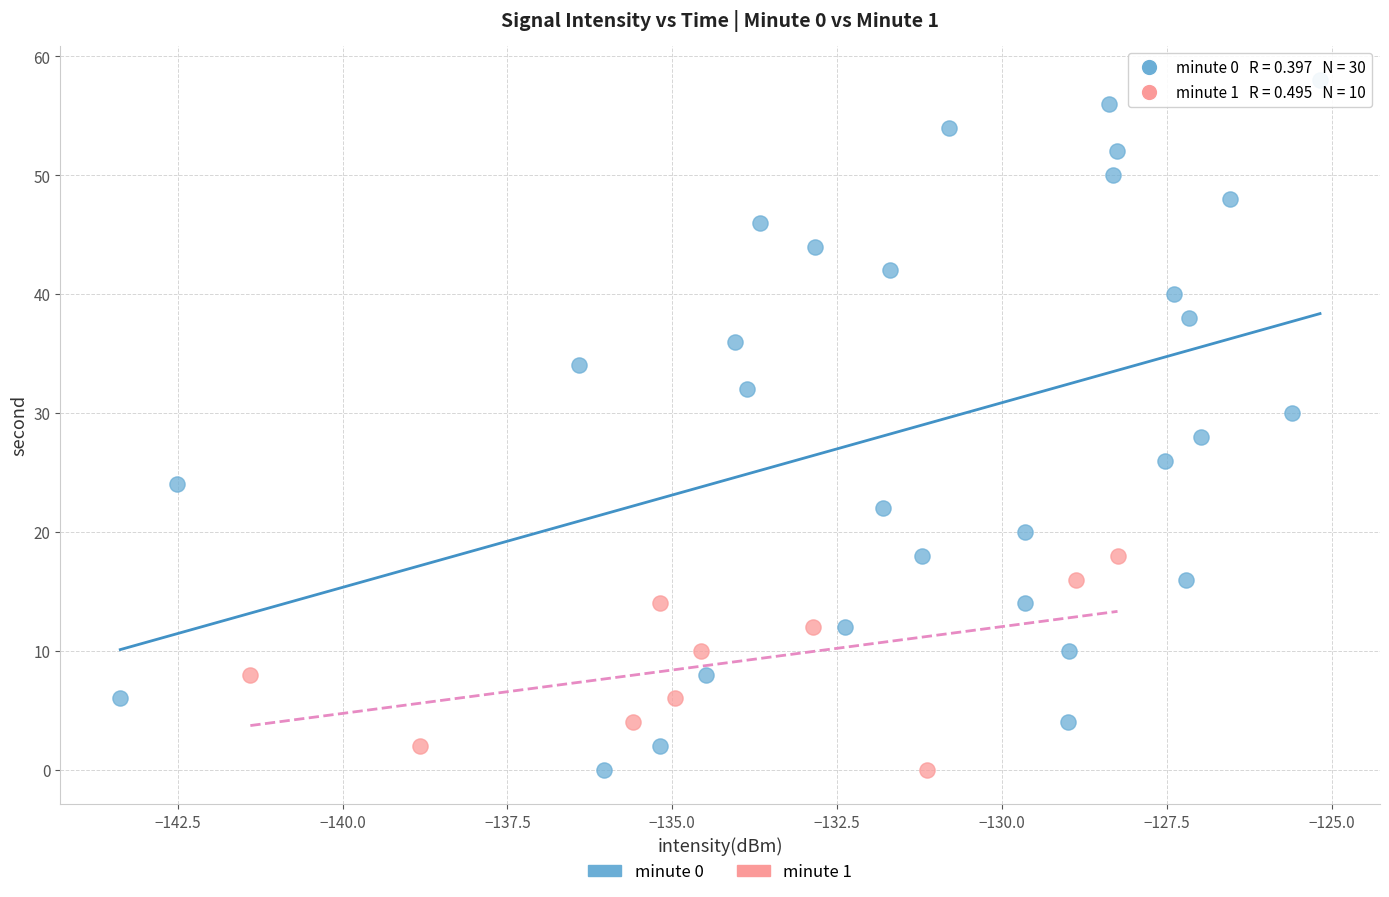

Which series reaches the maximum Y coordinate?

minute 0